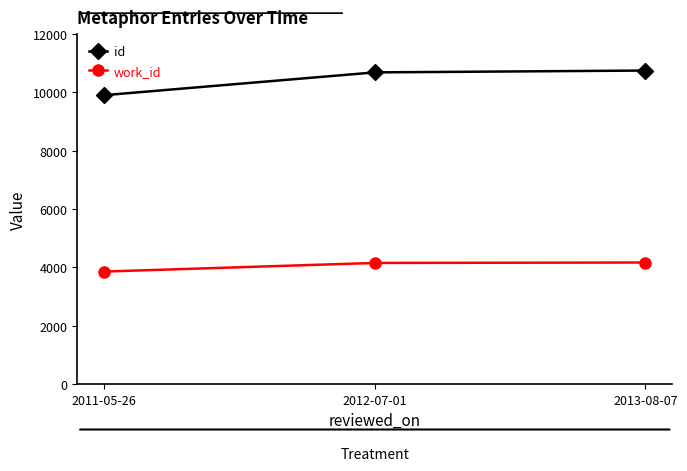

Does the chart have visible grid lines?

No